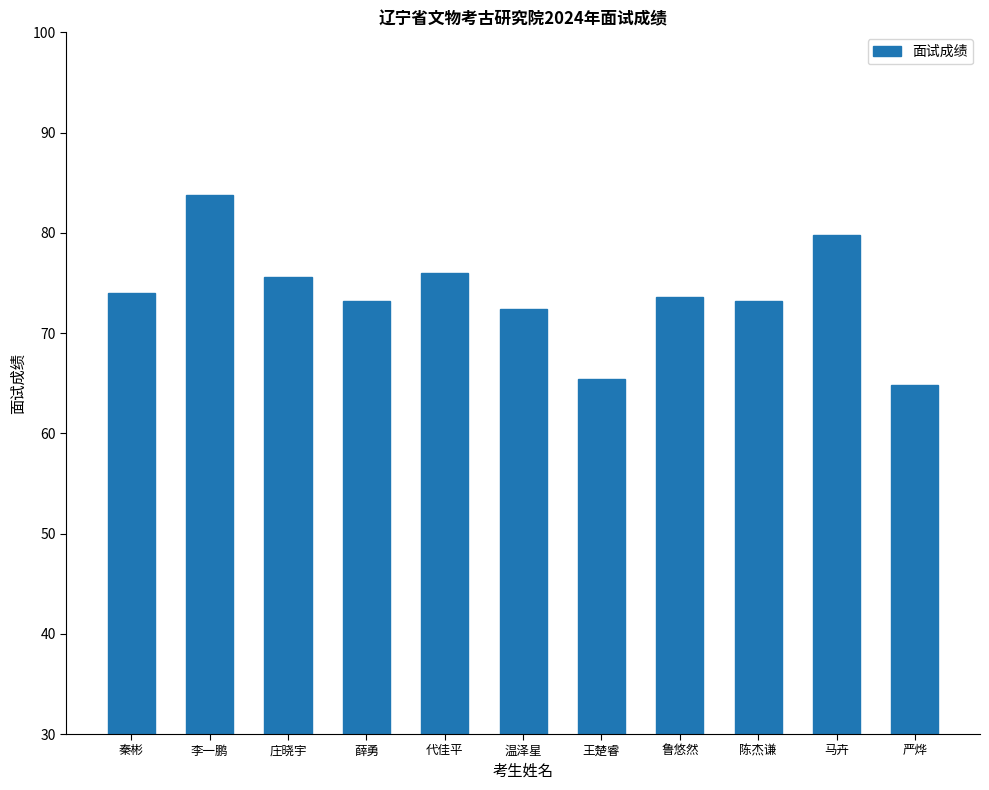

Reading left to right, transcribe all the data shown in this chart.

74.0	83.8	75.6	73.2	76.0	72.4	65.4	73.6	73.2	79.8	64.8